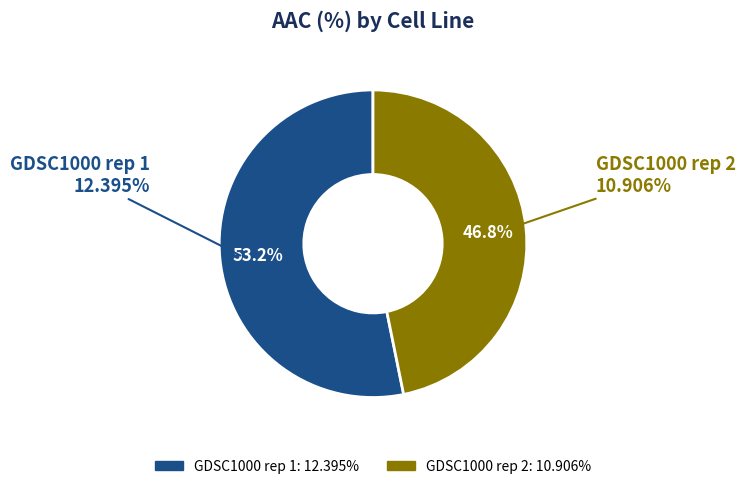

Count the number of slices in the pie.

2